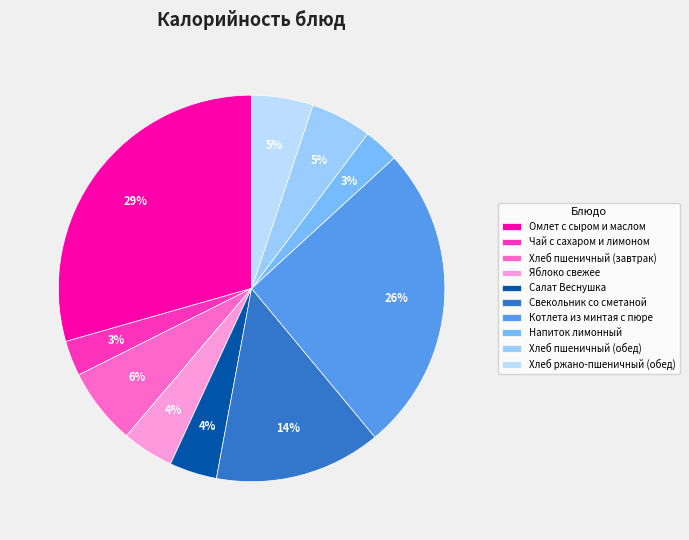

Is it true that Яблоко свежее is 19% of the pie?

False